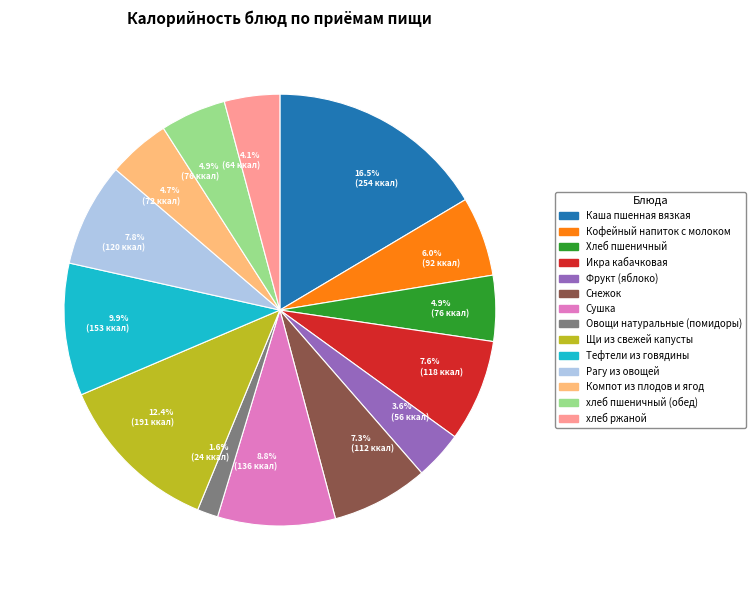

Is there a majority slice in this chart?

No